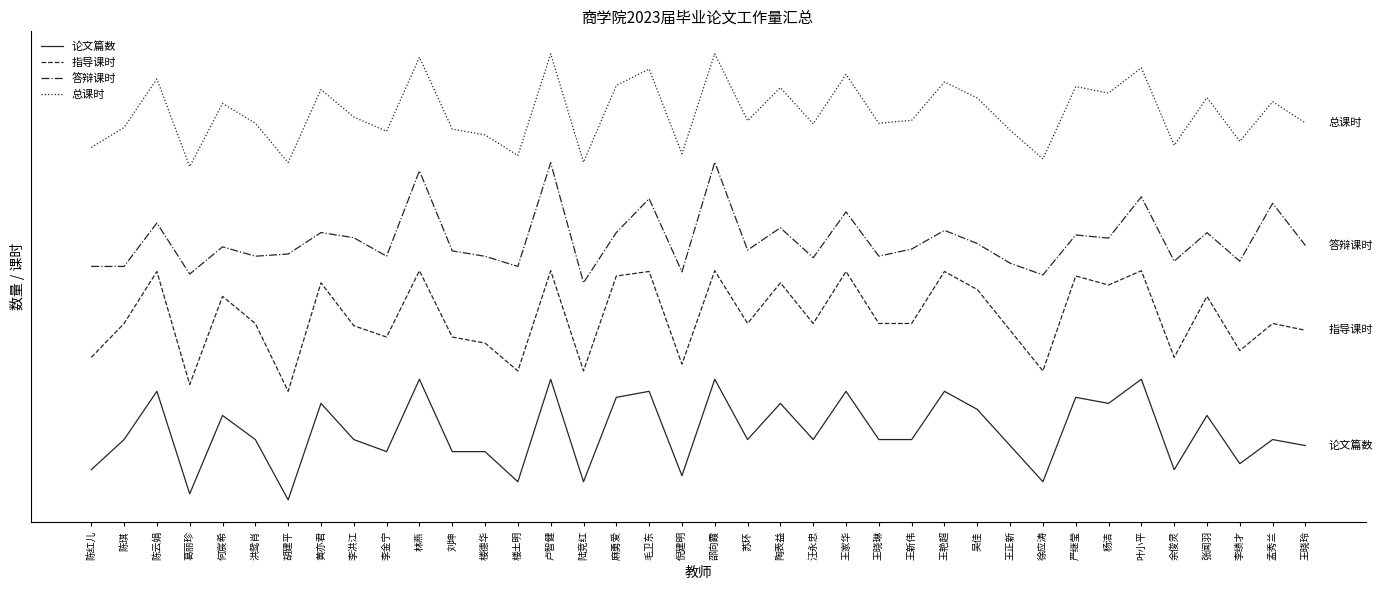

What is the difference between the maximum and minimum values in the 论文篇数 series?

60.0